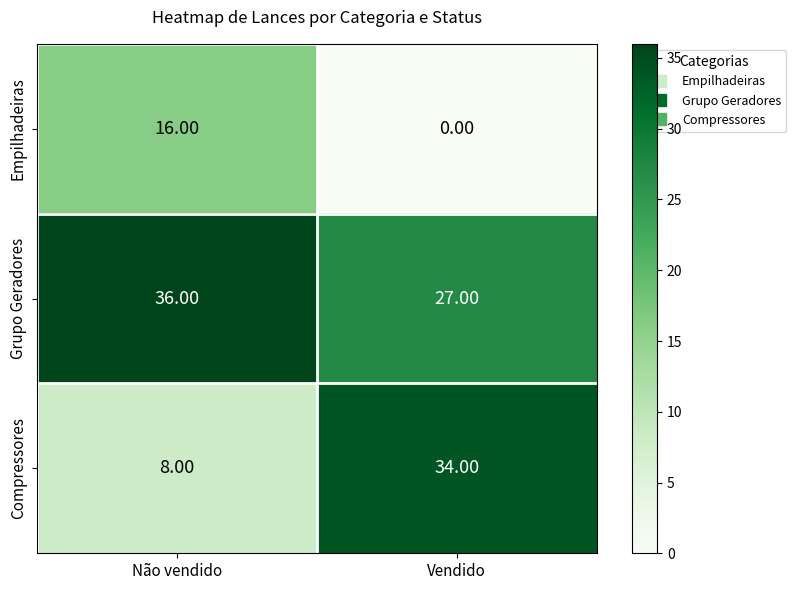

Where is Grupo Geradores nearest to the value 31?

Vendido